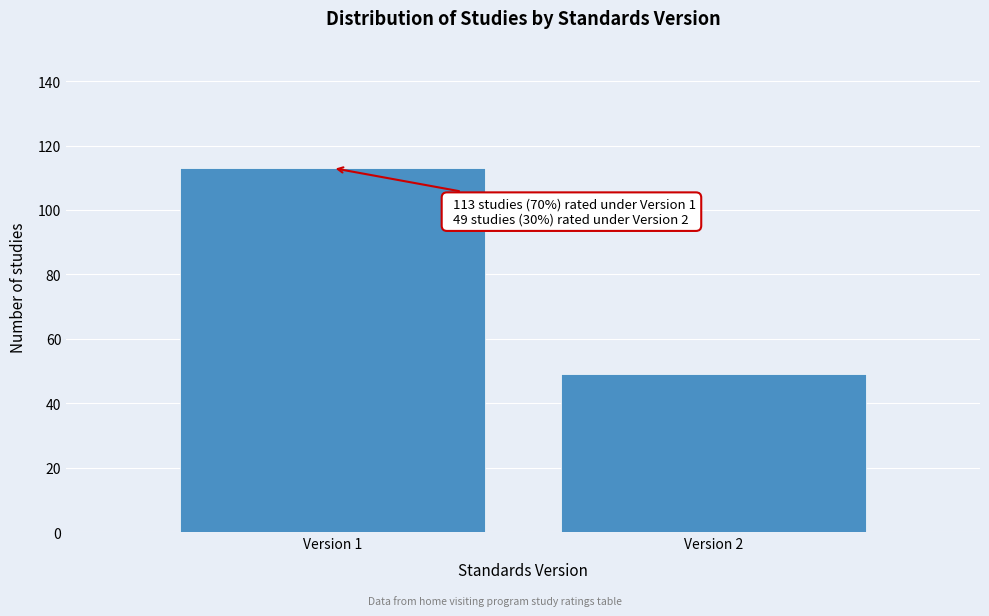

Reading left to right, transcribe all the data shown in this chart.

Version 1=113	Version 2=49